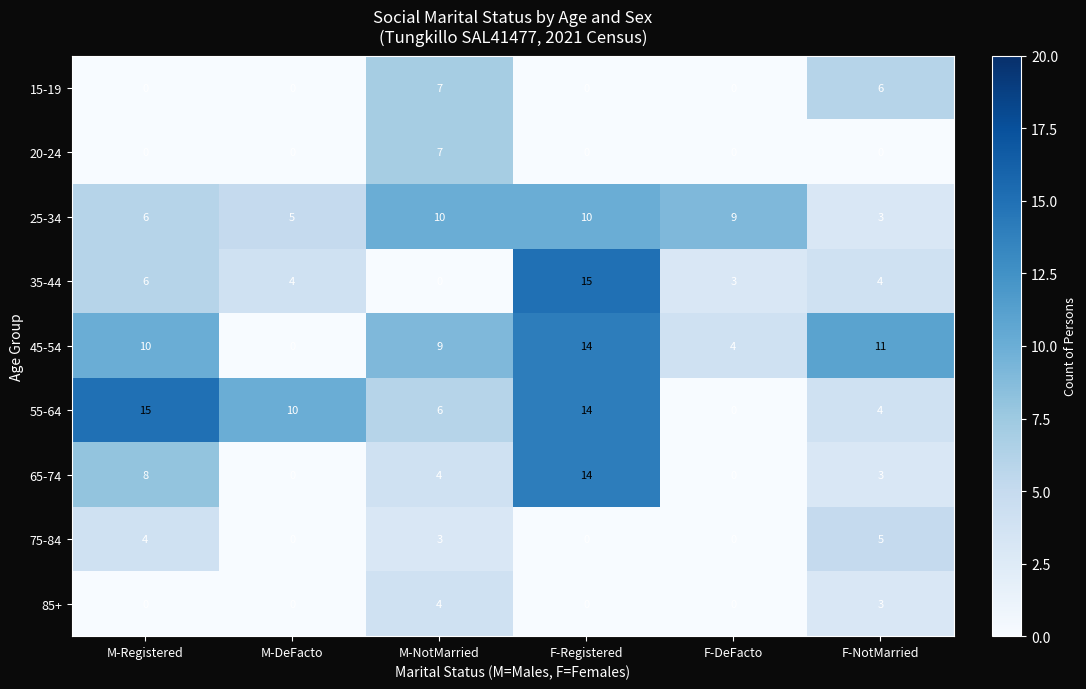

How many data points in 55-64 are less than 10?

3